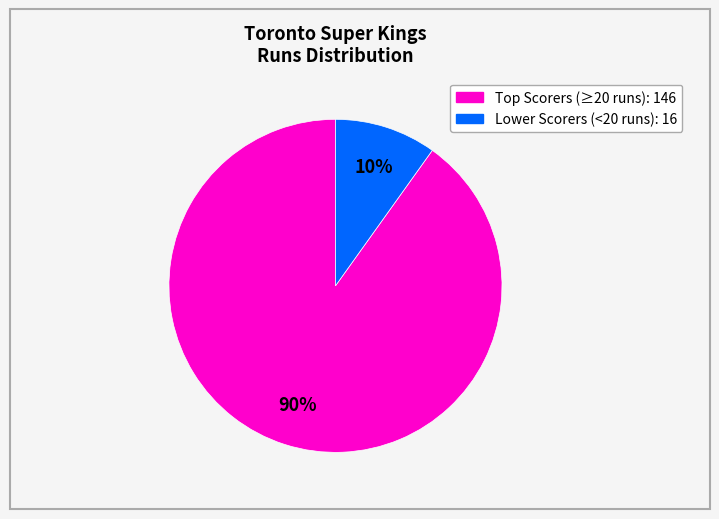

How many slices are in this pie chart?

2